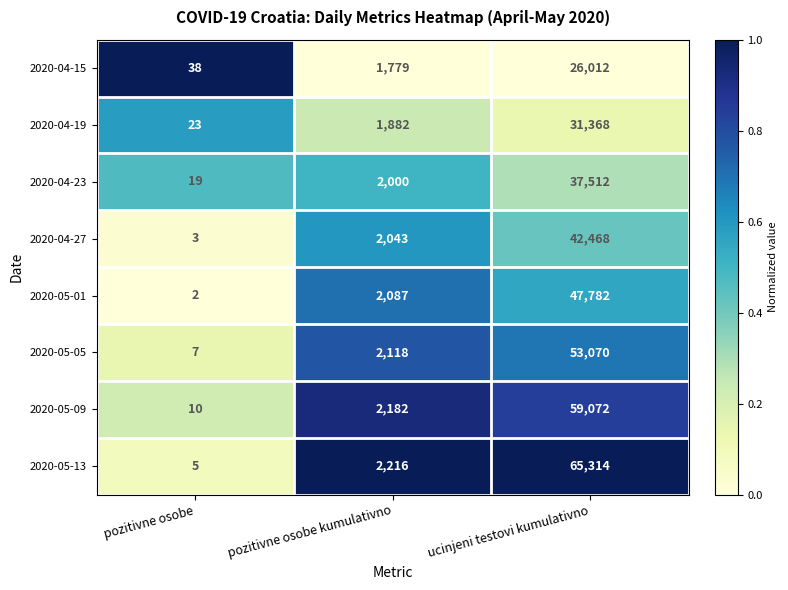

At which category is the sum across all series the highest?

ucinjeni testovi kumulativno